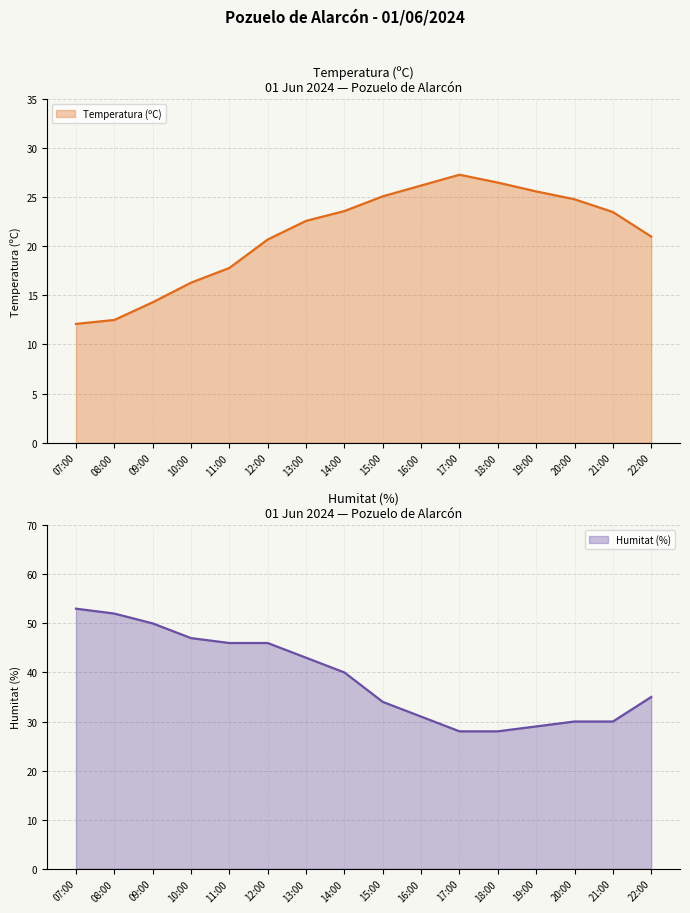

What is the difference between the Temperatura (ºC) values at 07:00 and 20:00?

12.7